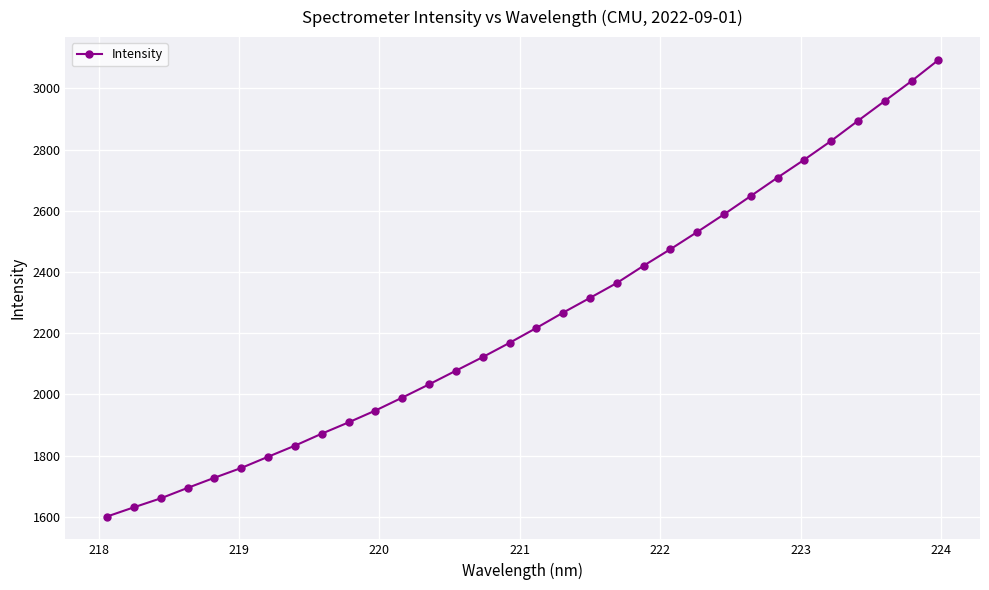

What is the greatest value displayed?

3092.9